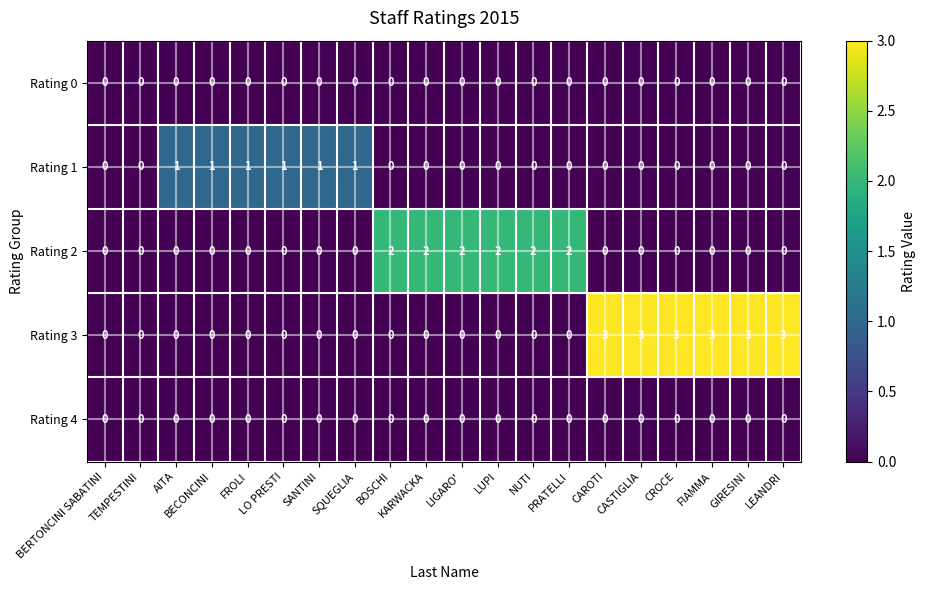

Which series has the largest total across all categories?

Rating 3